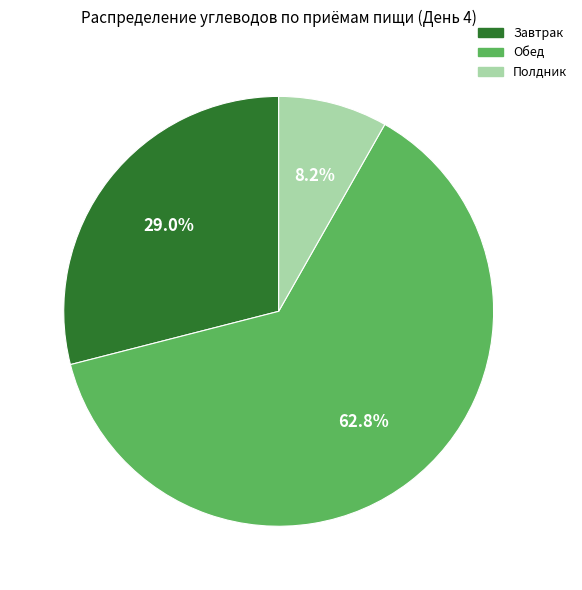

Which category has the smallest portion of the pie?

Полдник